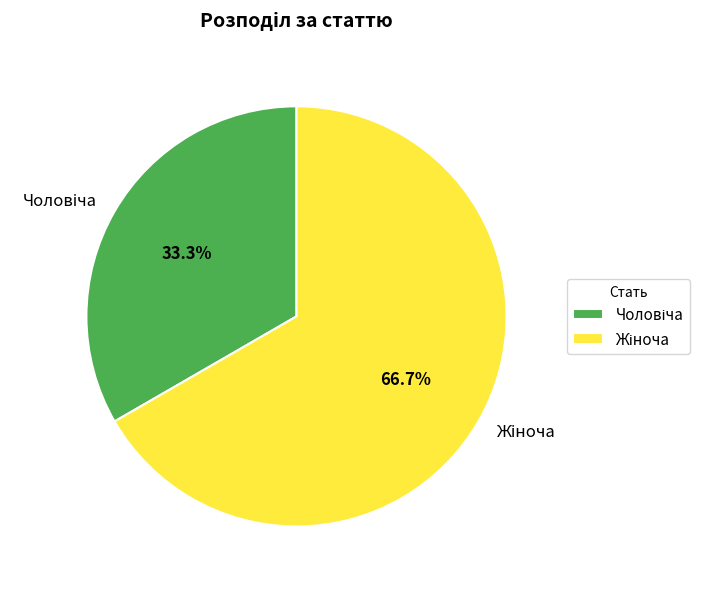

Does any single category account for the majority?

Yes